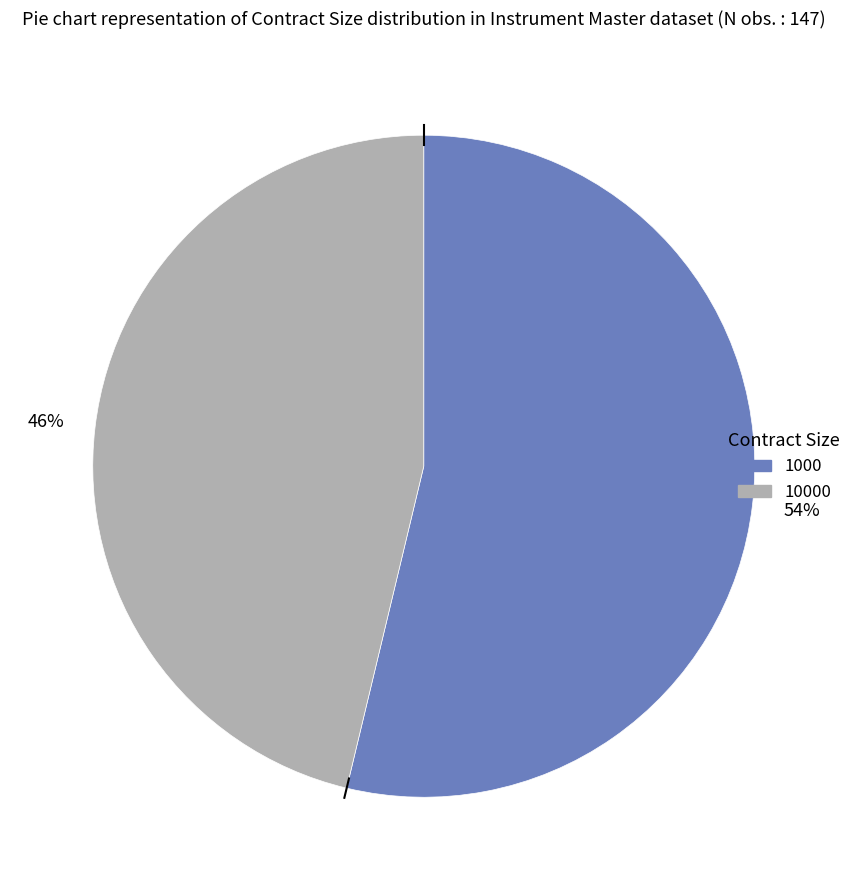

To the nearest percent, what is the average slice percentage?

50%